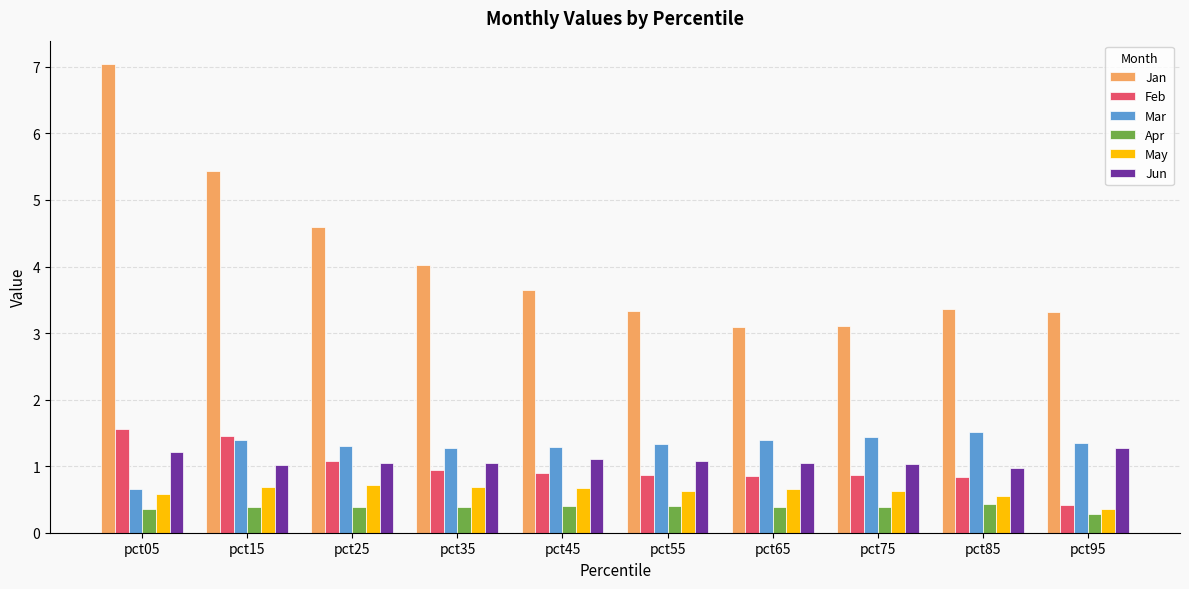

At which label does Jan reach its peak?

pct05